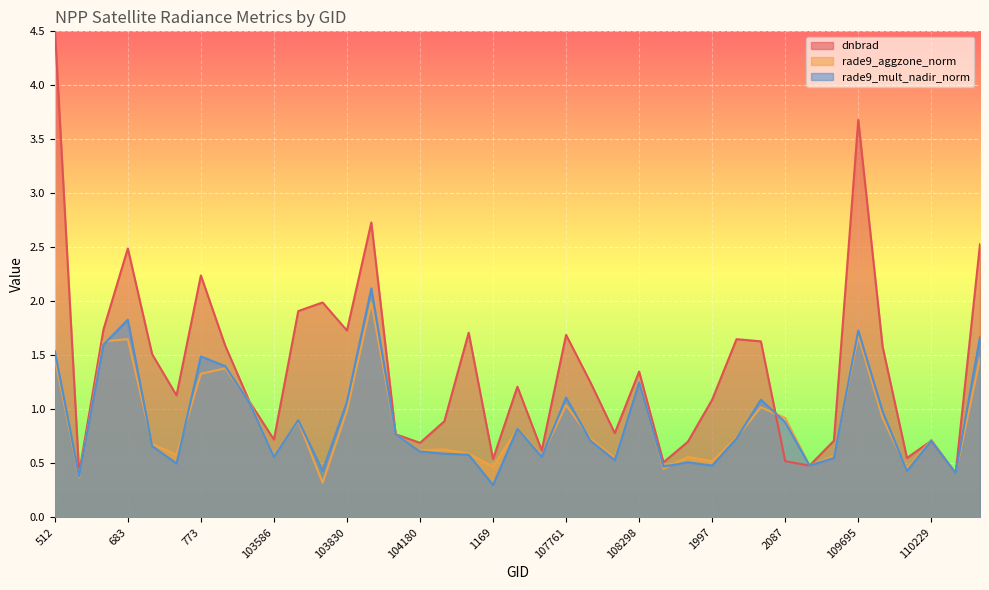

Reading left to right, transcribe all the data shown in this chart.

dnbrad: 4.5	0.4	1.7	2.5	1.5	1.1	2.2	1.6	1.1	0.7	1.9	2.0	1.7	2.7	0.8	0.7	0.9	1.7	0.5	1.2	0.6	1.7	1.2	0.8	1.4	0.5	0.7	1.1	1.6	1.6	0.5	0.5	0.7	3.7	1.6	0.6	0.7	0.4	2.5
rade9_aggzone_norm: 1.5	0.4	1.6	1.6	0.7	0.6	1.3	1.4	1.1	0.6	0.9	0.3	1.0	2.0	0.8	0.6	0.6	0.6	0.5	0.8	0.6	1.0	0.7	0.6	1.3	0.5	0.6	0.5	0.7	1.0	0.9	0.5	0.6	1.7	0.9	0.5	0.7	0.4	1.5
rade9_mult_nadir_norm: 1.5	0.4	1.6	1.8	0.7	0.5	1.5	1.4	1.1	0.6	0.9	0.4	1.1	2.1	0.8	0.6	0.6	0.6	0.3	0.8	0.6	1.1	0.7	0.5	1.2	0.5	0.5	0.5	0.7	1.1	0.9	0.5	0.6	1.7	1.0	0.4	0.7	0.4	1.7